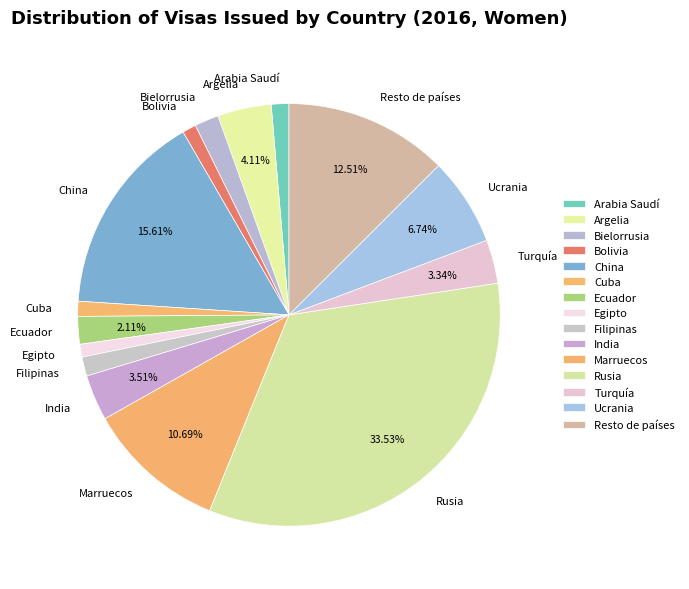

Does Turquía represent more than half of the total?

No